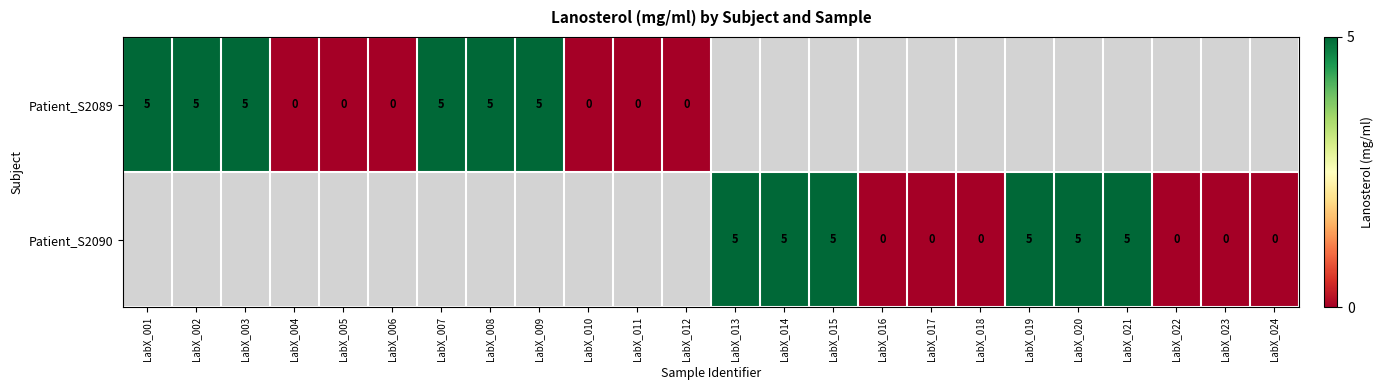

True or false: Patient_S2090 has a value of 5 at LabX_021.

True